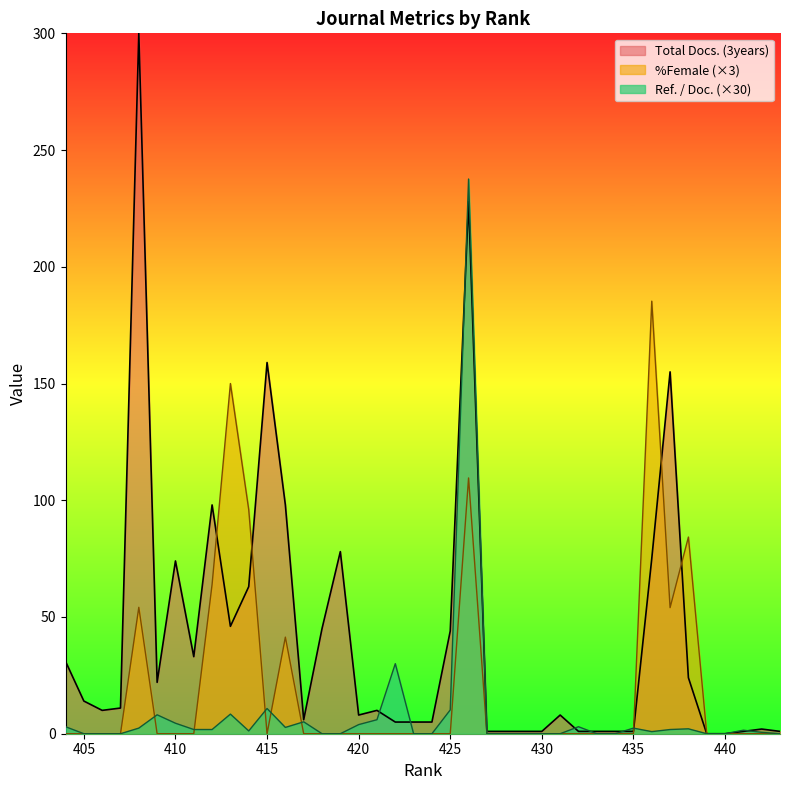

List the labels in order of Ref. / Doc. value, largest first.

426, 422, 415, 425, 413, 409, 421, 417, 410, 420, 432, 404, 416, 435, 408, 438, 437, 412, 411, 441, 414, 436, 442, 443, 440, 439, 434, 433, 431, 430, 429, 428, 427, 424, 423, 419, 418, 407, 406, 405